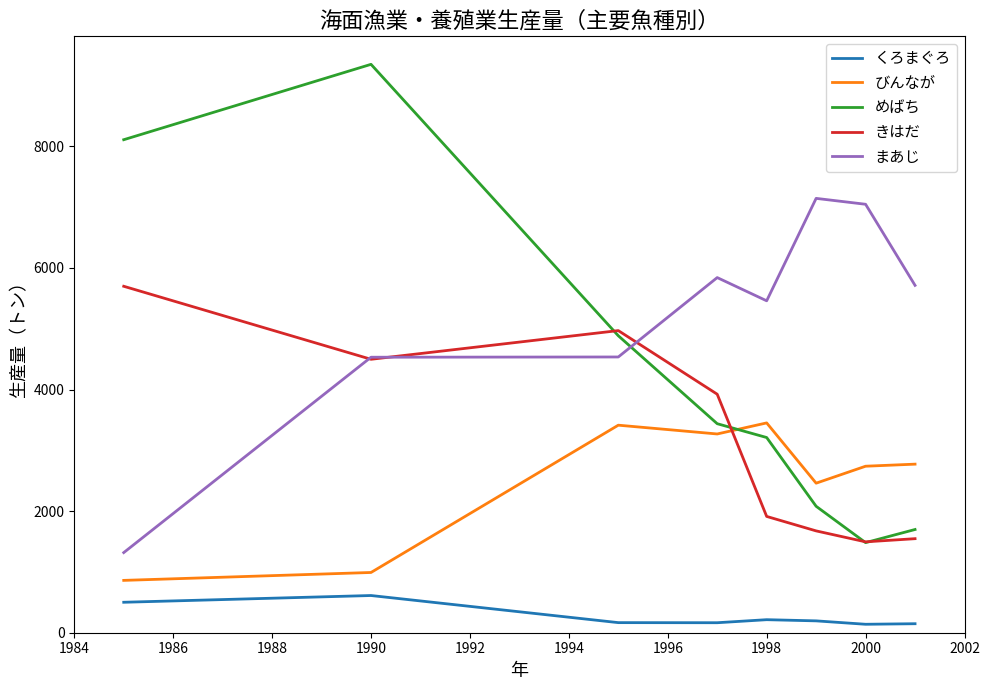

List the series in order of their peak value, highest first.

めばち, まあじ, きはだ, びんなが, くろまぐろ